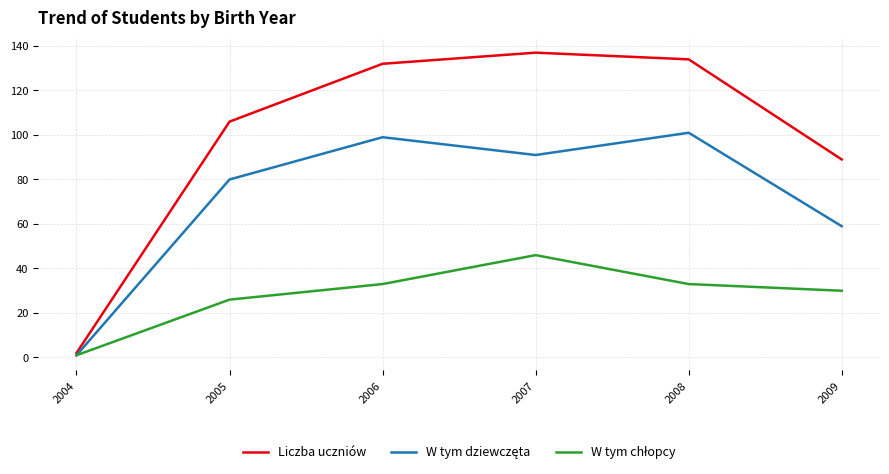

What is the total value across all series at 2007?

274